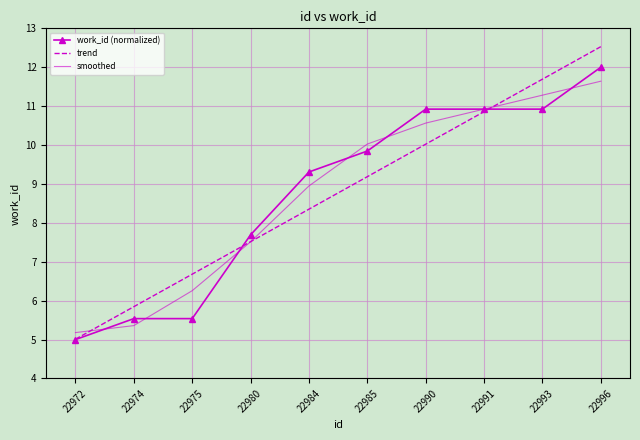

Reading left to right, extract all data points from this chart.

work_id (normalized): 22972=5.0	22974=5.5	22975=5.5	22980=7.7	22984=9.3	22985=9.8	22990=10.9	22991=10.9	22993=10.9	22996=12.0
trend: 22972=5.0	22974=5.8	22975=6.7	22980=7.5	22984=8.4	22985=9.2	22990=10.0	22991=10.9	22993=11.7	22996=12.5
smoothed: 22972=5.2	22974=5.4	22975=6.3	22980=7.5	22984=8.9	22985=10.0	22990=10.6	22991=10.9	22993=11.3	22996=11.6